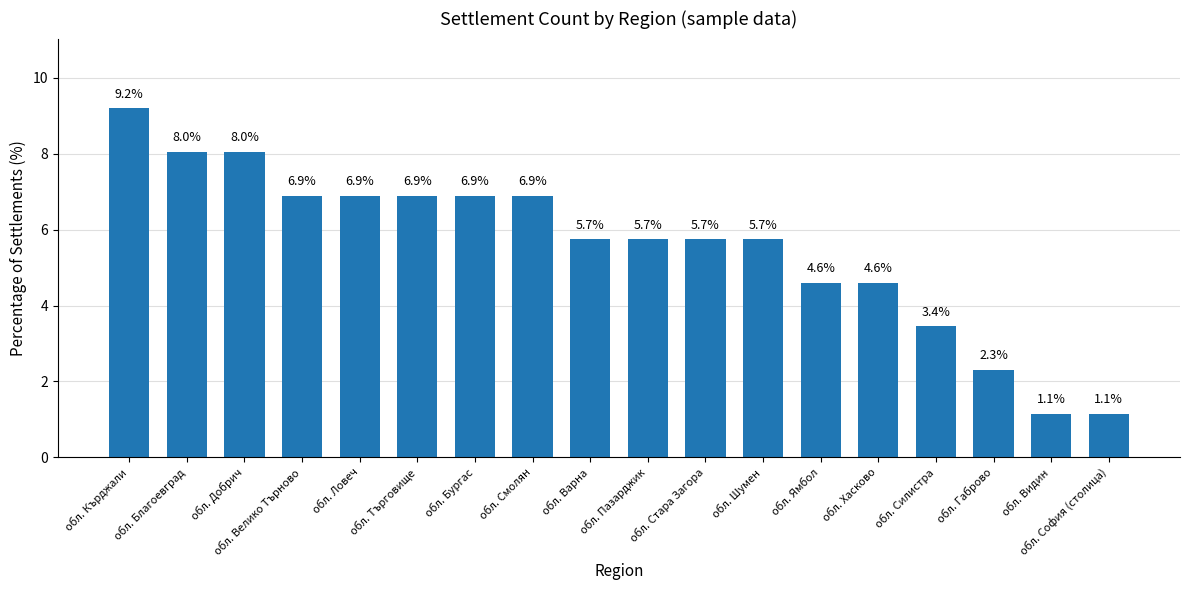

Reading left to right, list all the values displayed in this chart.

9.2	8.0	8.0	6.9	6.9	6.9	6.9	6.9	5.7	5.7	5.7	5.7	4.6	4.6	3.4	2.3	1.1	1.1